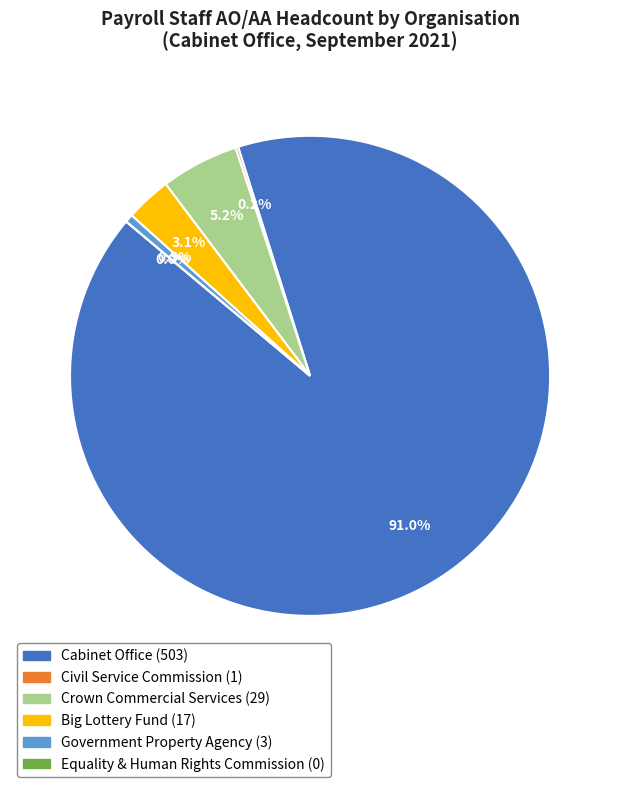

Rank the categories by value from lowest to highest.

Equality & Human Rights Commission, Civil Service Commission, Government Property Agency, Big Lottery Fund, Crown Commercial Services, Cabinet Office